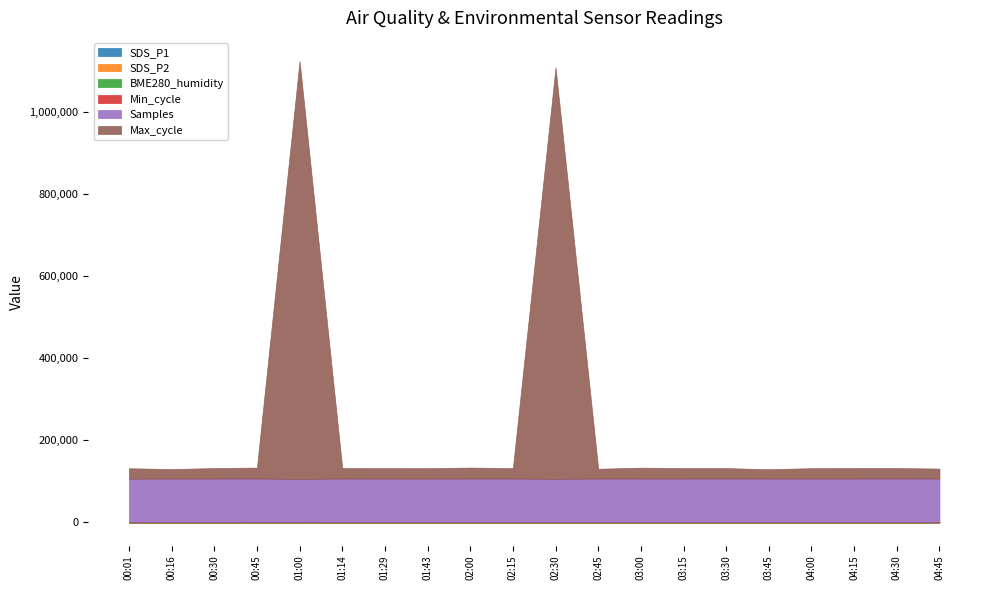

True or false: Max_cycle and Min_cycle cross at least once.

False